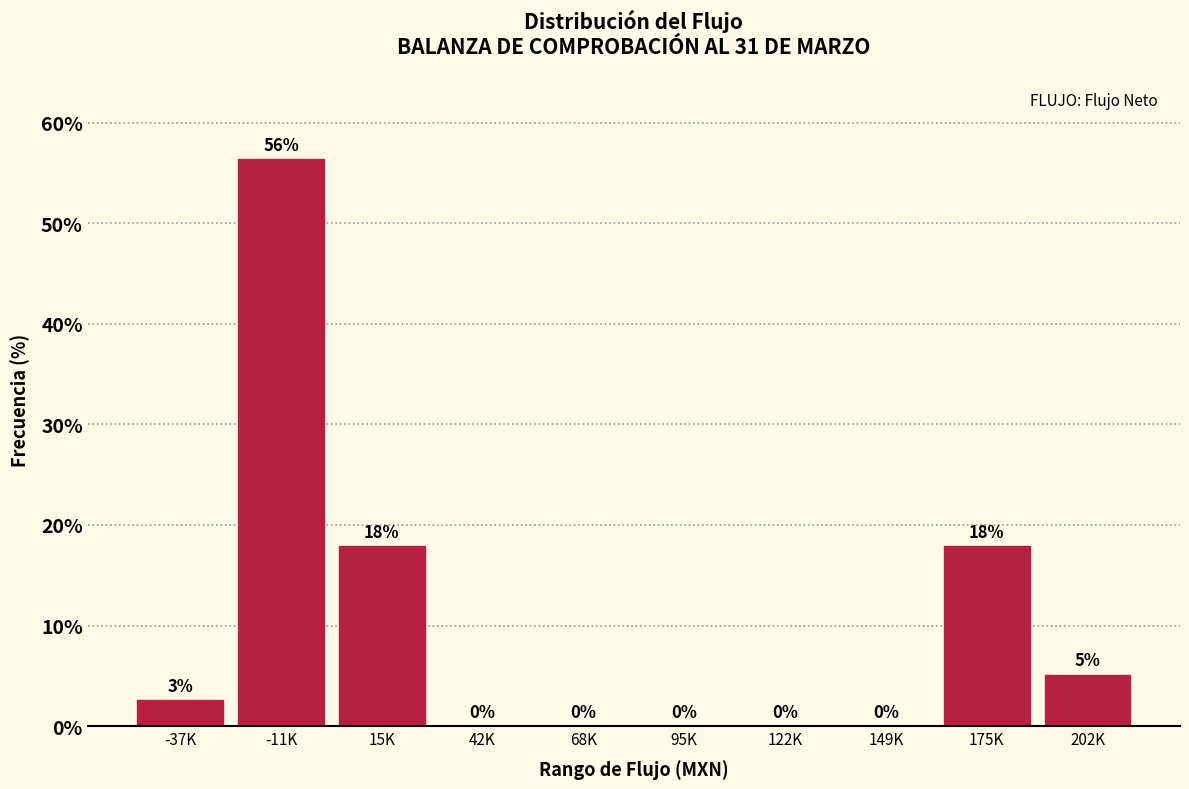

Which label corresponds to the largest value in the chart?

-11K